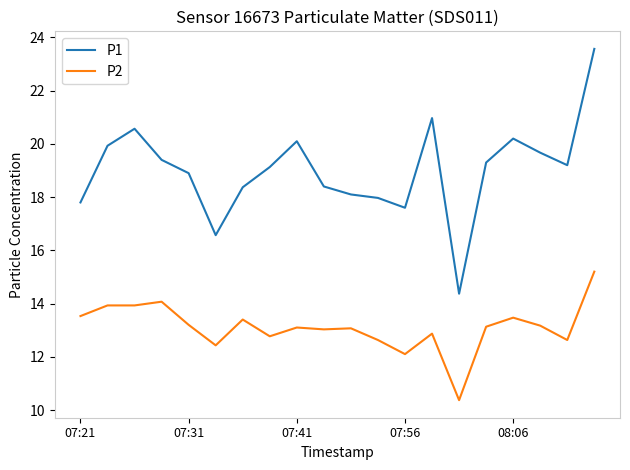

What is the minimum value for P1?

14.4